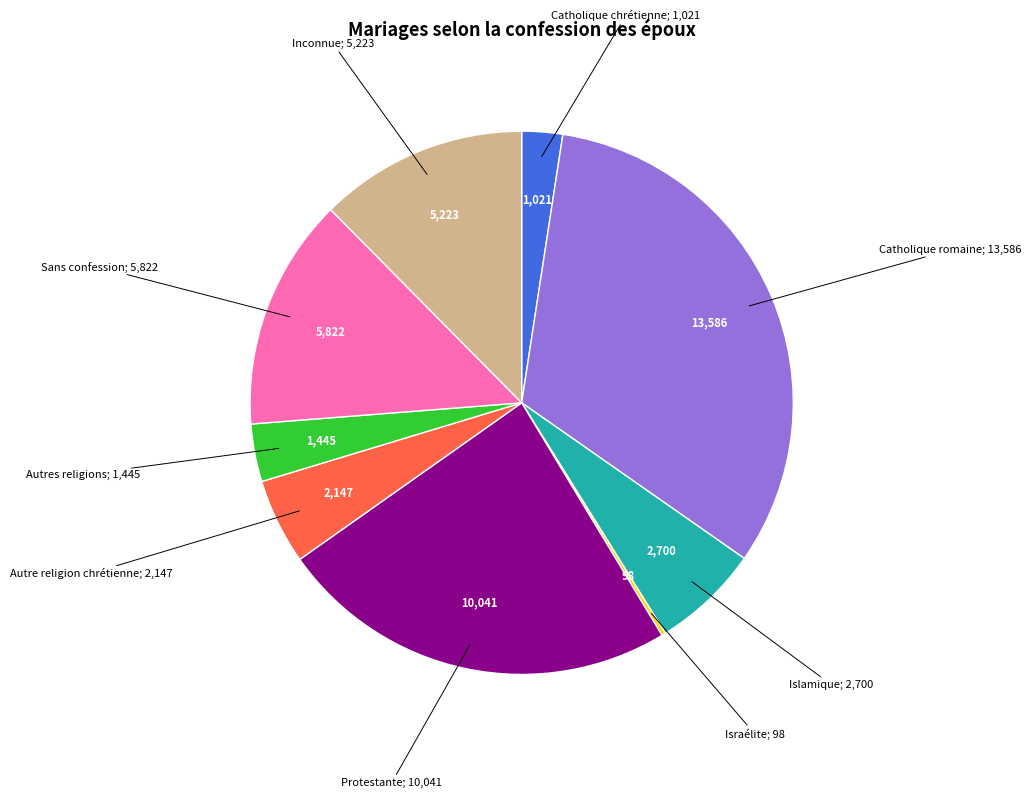

Does any single category account for the majority?

No